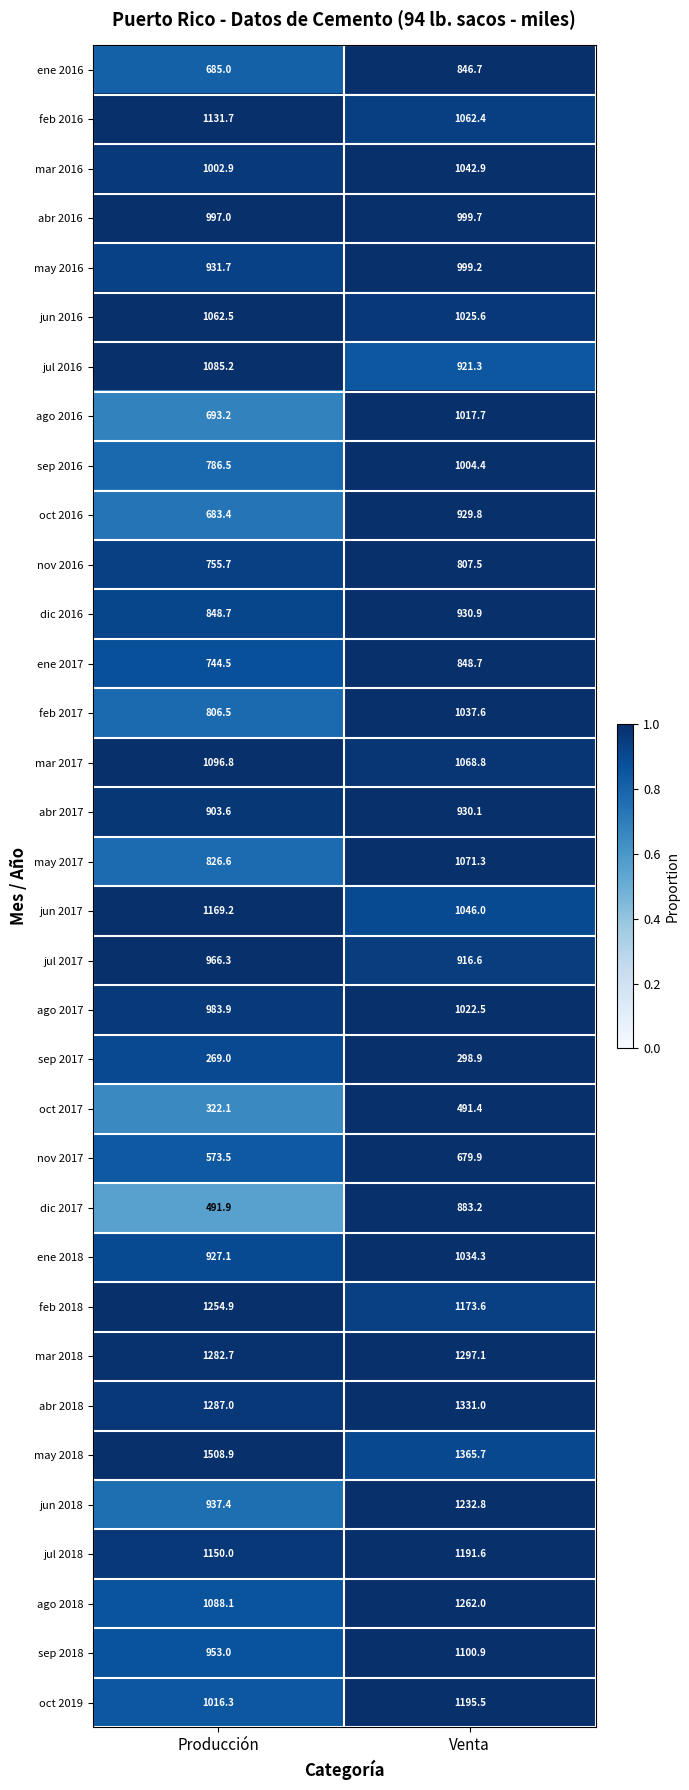

What is the difference between the maximum and minimum values in the nov 2017 series?

106.4